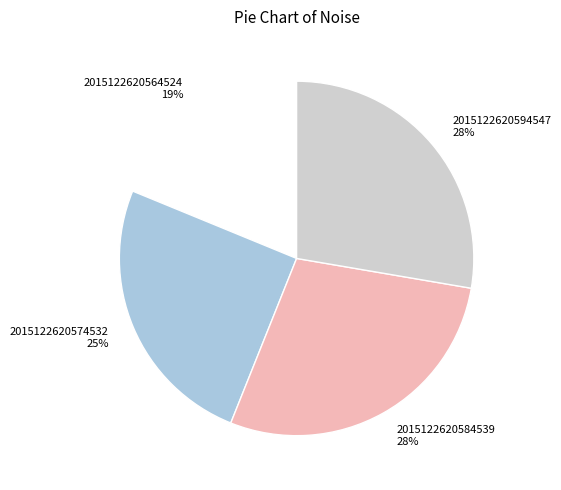

Which has a higher value, 2015122620574532 25% or 2015122620584539 28%?

2015122620584539 28%